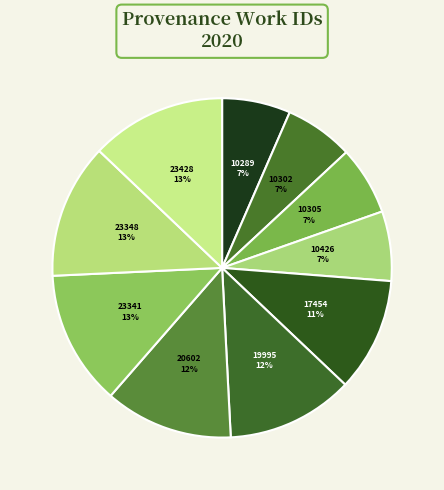

How many segments does this pie chart have?

10